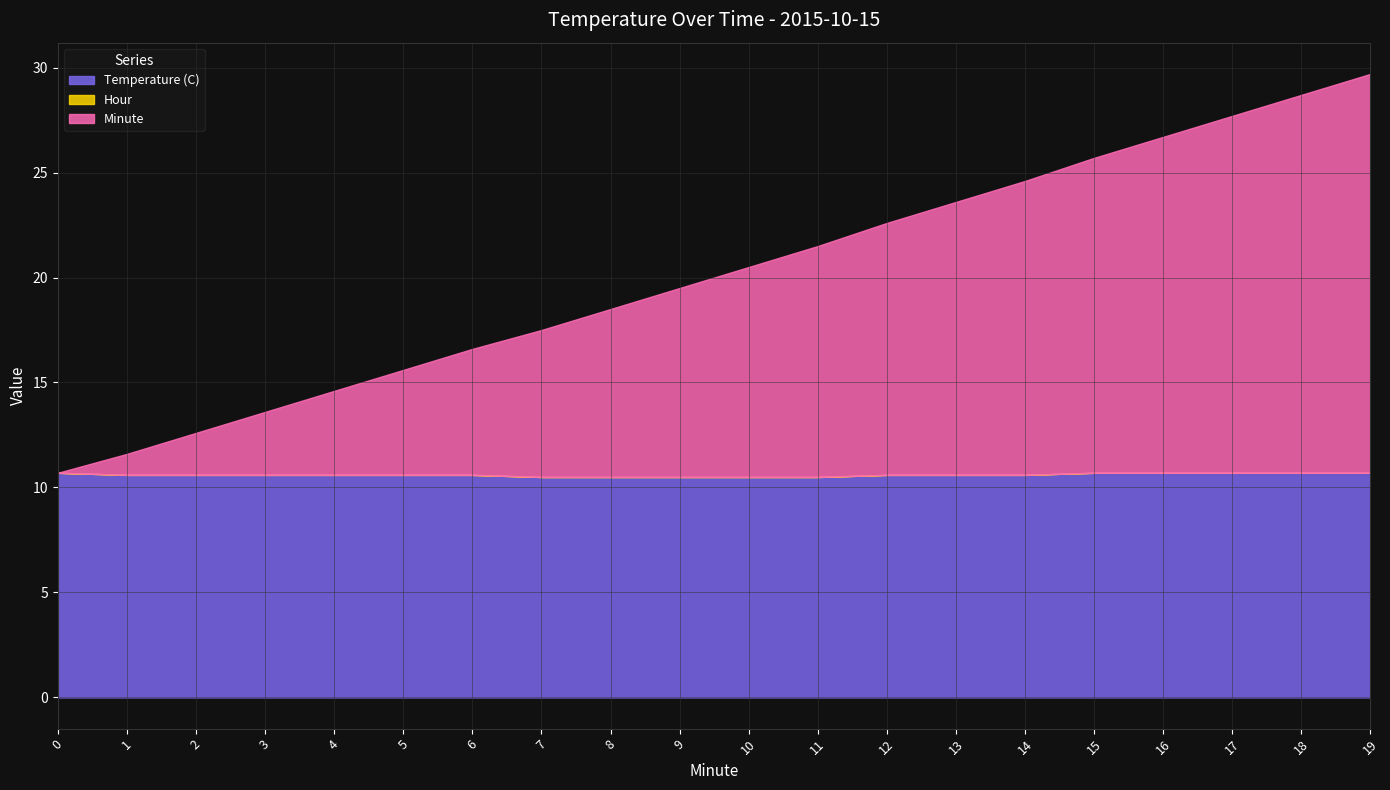

At which category is the sum across all series the highest?

19